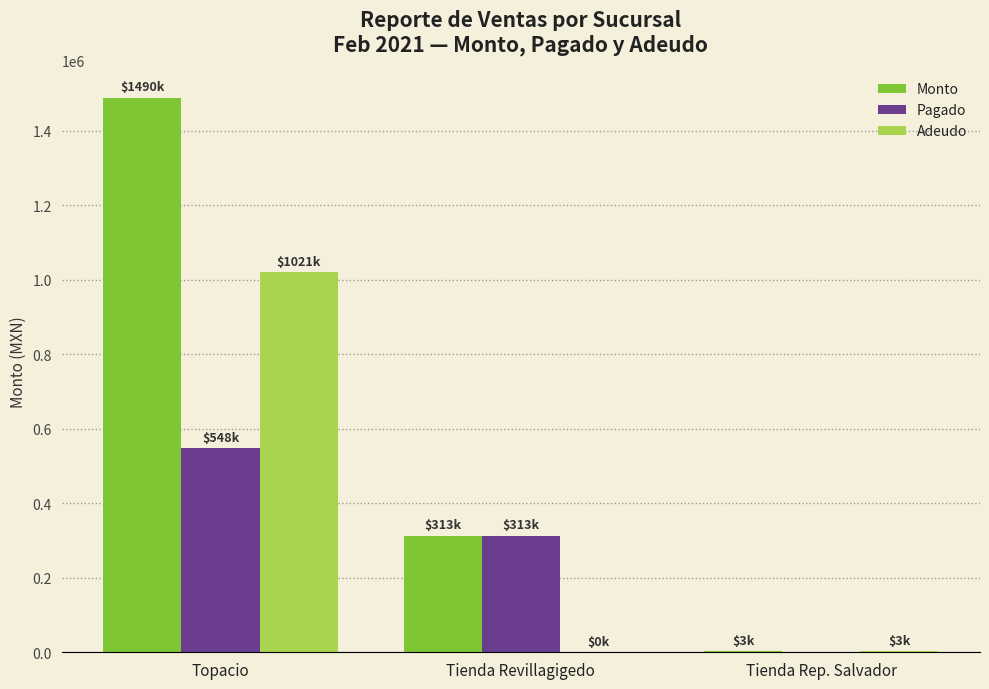

Which label corresponds to the largest value in the chart?

Topacio